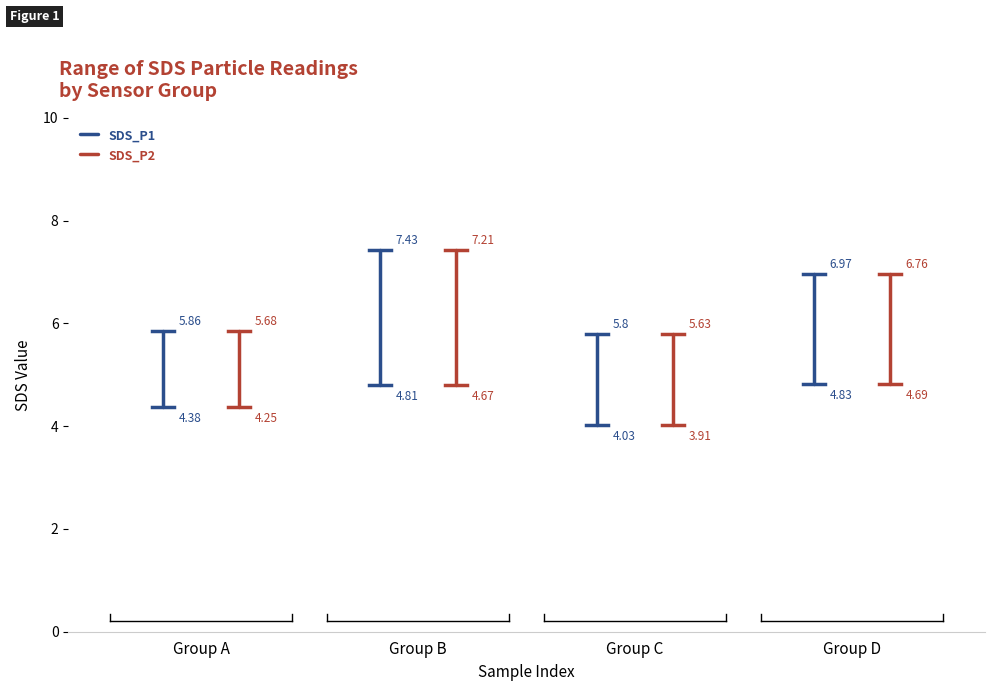

At which category is the sum across all series the highest?

Group B